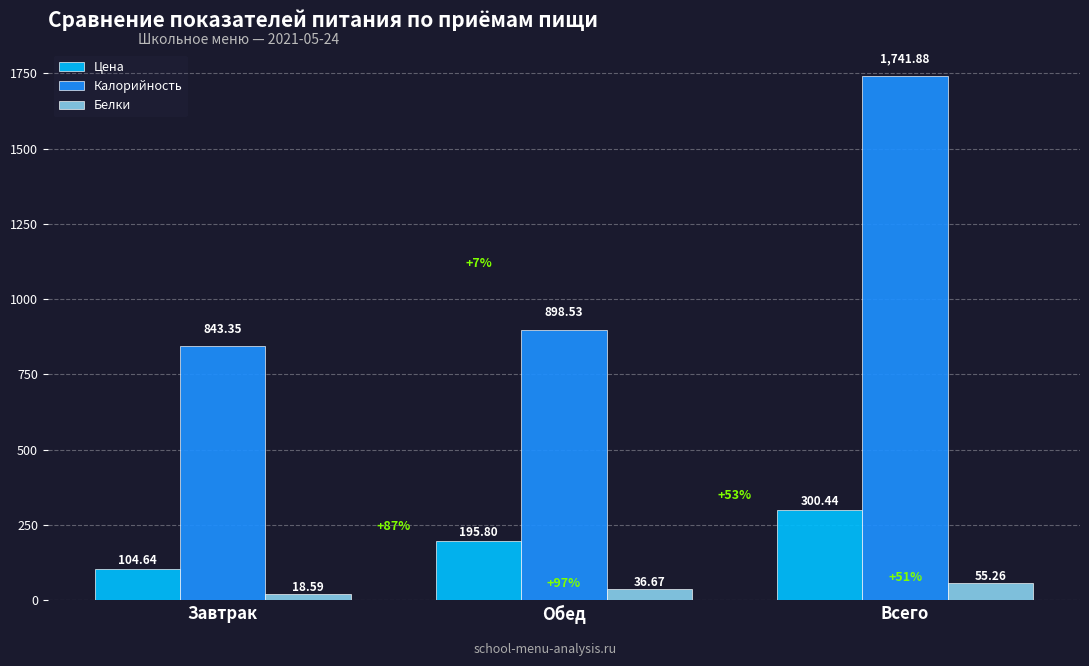

Reading right to left, extract all data points from this chart.

Цена: 300.4	195.8	104.6
Калорийность: 1741.9	898.5	843.4
Белки: 55.3	36.7	18.6